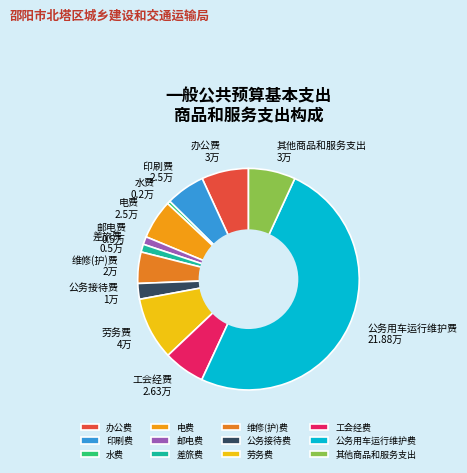

Does 办公费 account for over 50% of the chart?

No